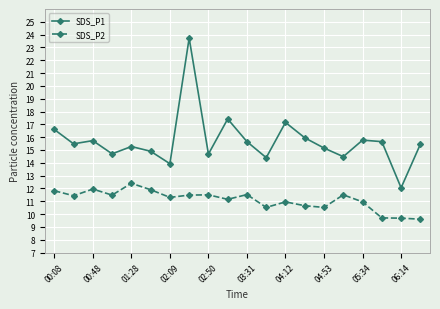

True or false: SDS_P2 and SDS_P1 cross at least once.

False